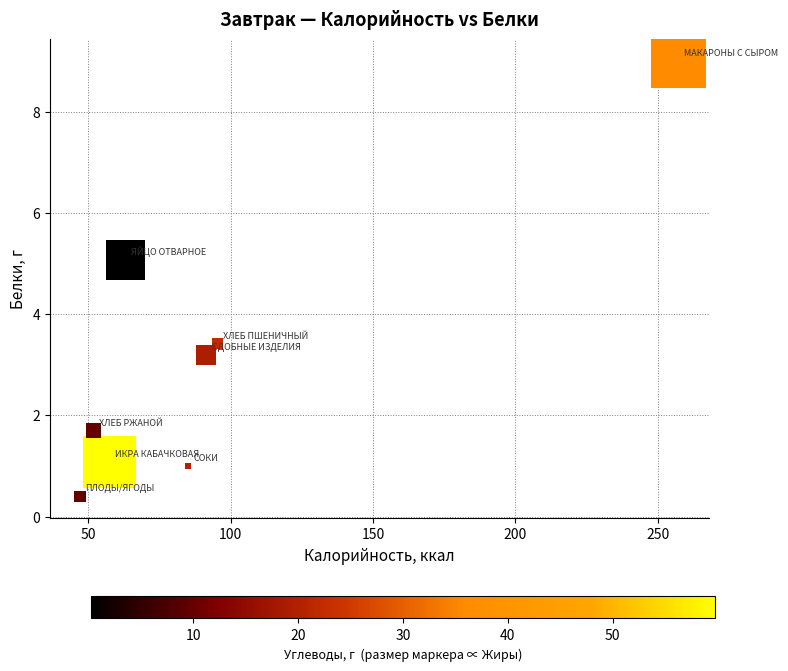

What Y value in the scatter plot is closest to 4?

3.4